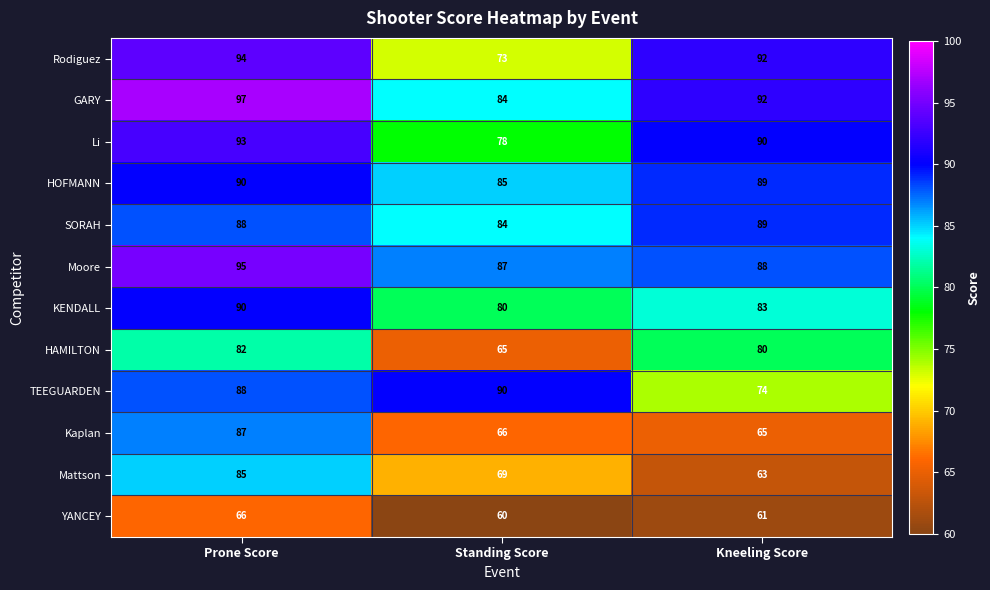

How many Li values are between 78 and 93?

3